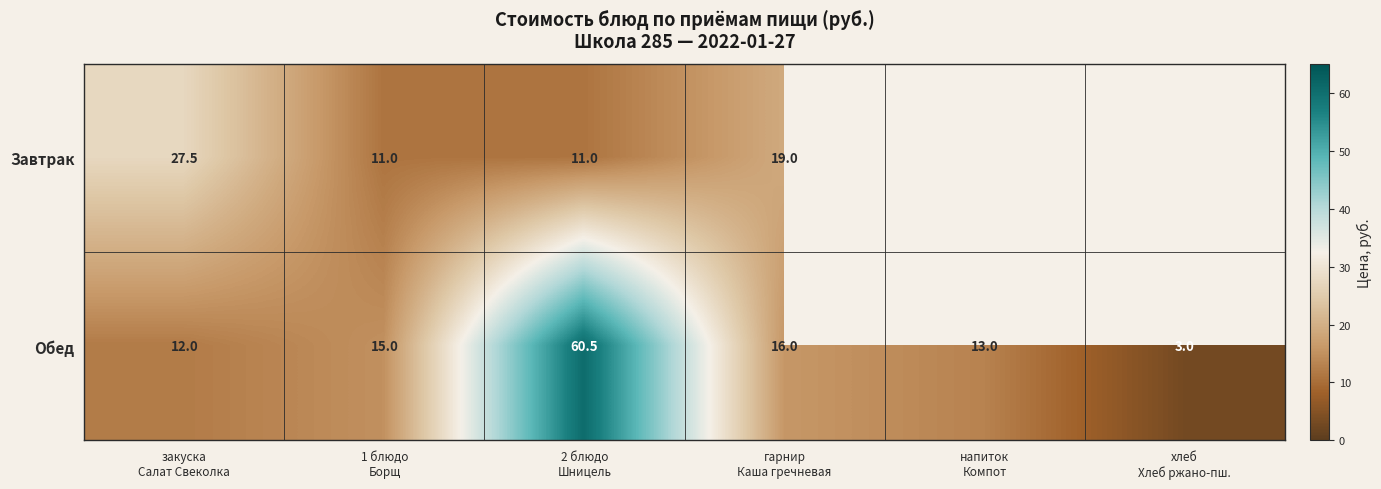

What is the minimum value for Обед?

3.0